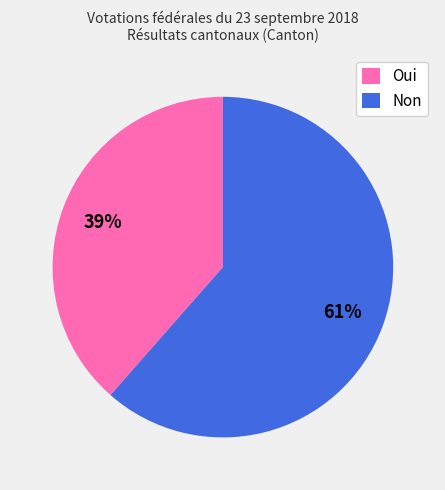

The Oui slice represents 39% of the pie. True or false?

True